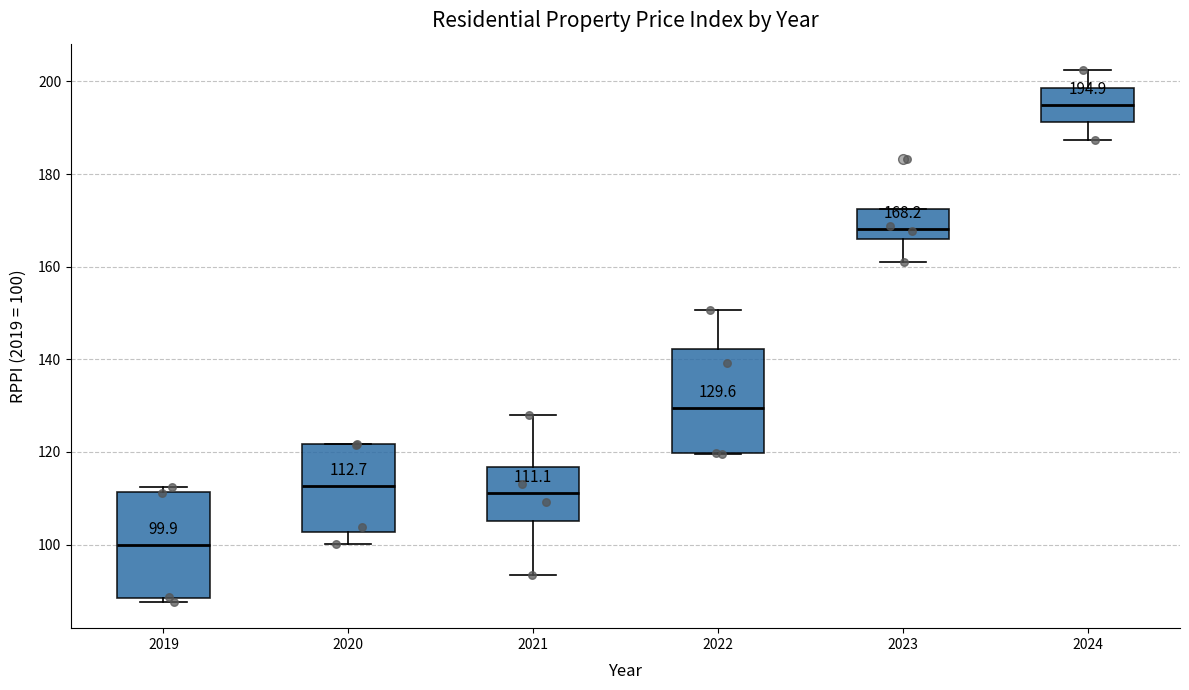

Which box's median line is the lowest?

2019